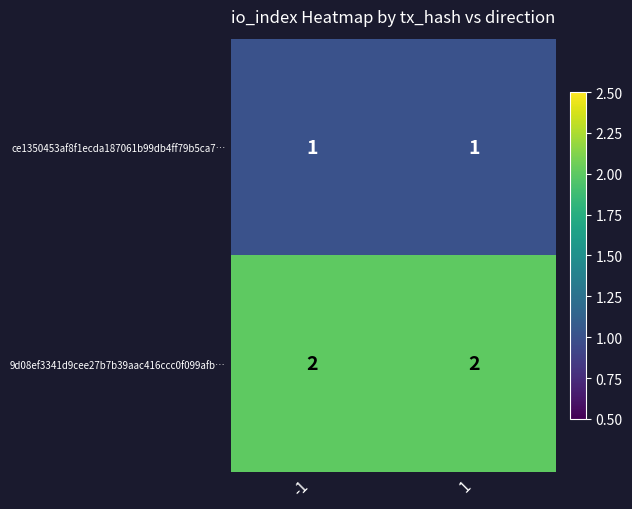

True or false: 9d08ef3341d9cee27b7b39aac416ccc0f099afb… has a value of 1 at 1.

False